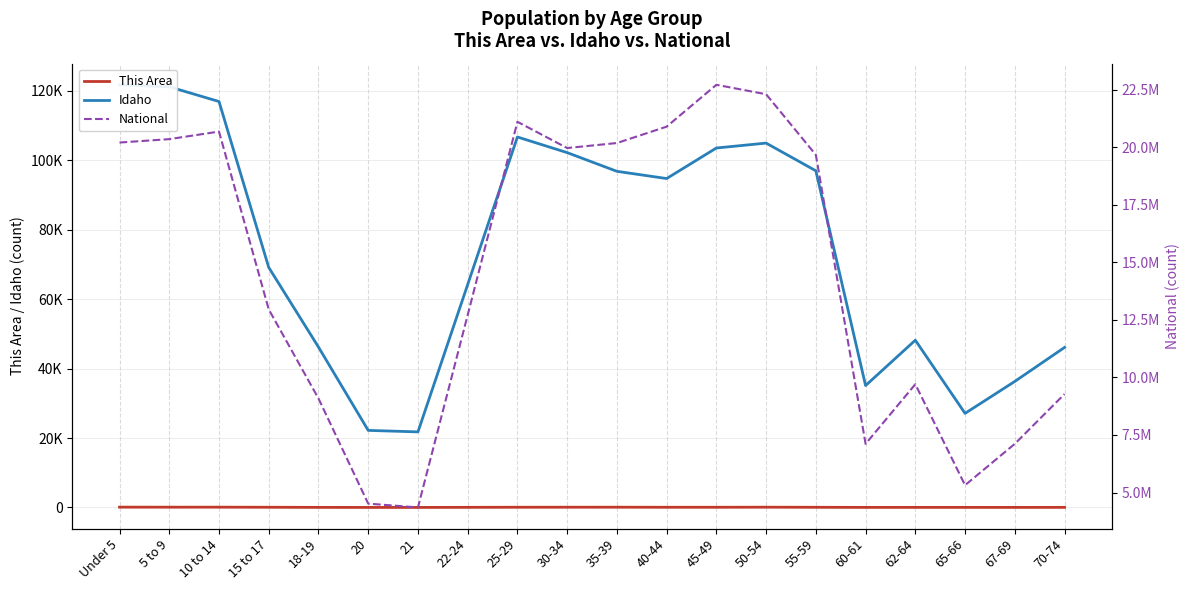

What is the spread (max minus min) of values at 55-59?

19664754